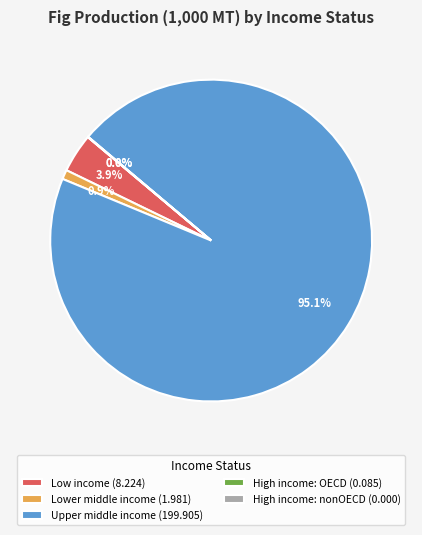

Is there a majority slice in this chart?

Yes